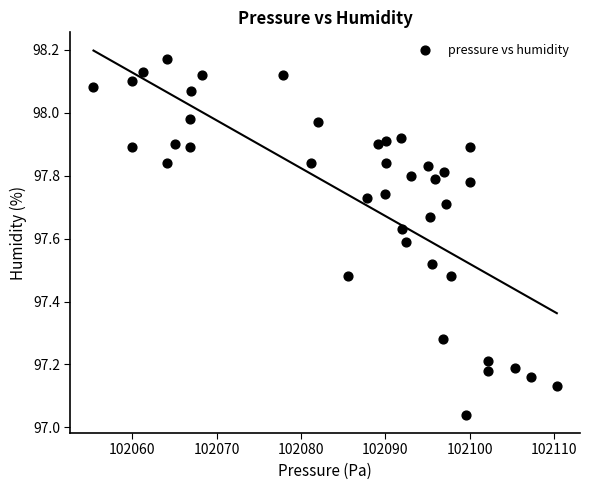

What is the range of Y values (max minus min)?

1.1